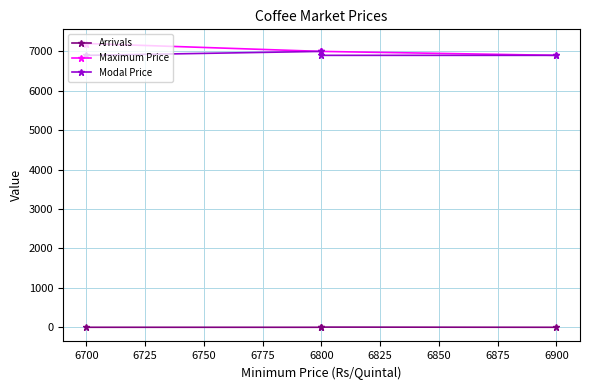

Is the value of Modal Price at 6800 greater than the value of Maximum Price at 6800?

No